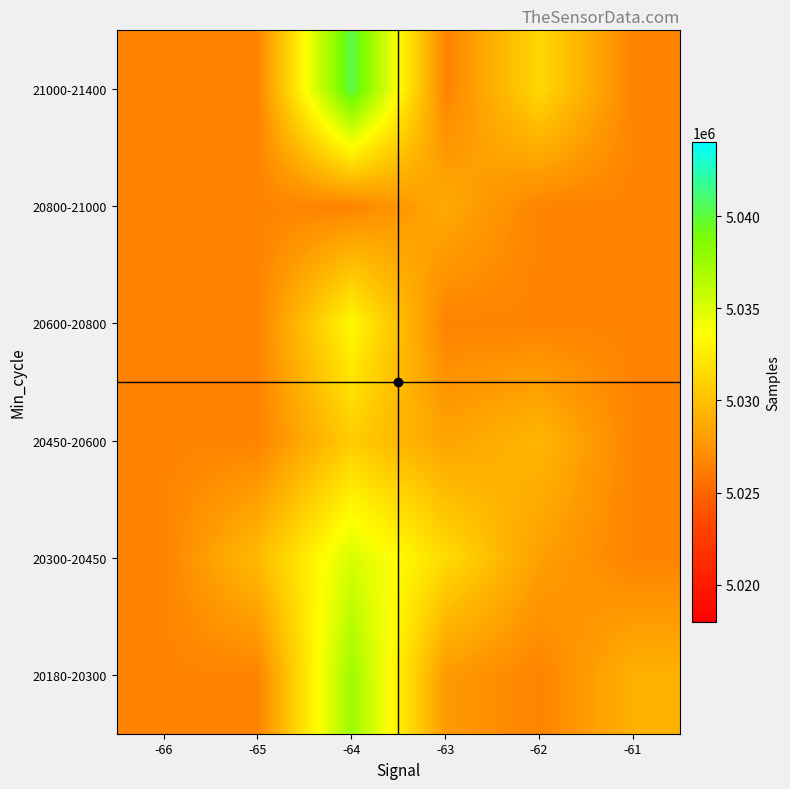

Reading left to right, transcribe all the data shown in this chart.

20180-20300: -66=5026631.0	-65=5026631.0	-64=5037438.2	-63=5027788.3	-62=5026631.0	-61=5029083.0
20300-20450: -66=5026631.0	-65=5029723.0	-64=5035171.7	-63=5031569.0	-62=5028110.2	-61=5026631.0
20450-20600: -66=5026631.0	-65=5026631.0	-64=5030666.2	-63=5028319.0	-62=5029427.5	-61=5026631.0
20600-20800: -66=5026631.0	-65=5026631.0	-64=5033302.0	-63=5026631.0	-62=5026631.0	-61=5026631.0
20800-21000: -66=5026631.0	-65=5026631.0	-64=5026631.0	-63=5028672.0	-62=5026631.0	-61=5026631.0
21000-21400: -66=5026631.0	-65=5026631.0	-64=5040346.0	-63=5026631.0	-62=5031352.0	-61=5026631.0